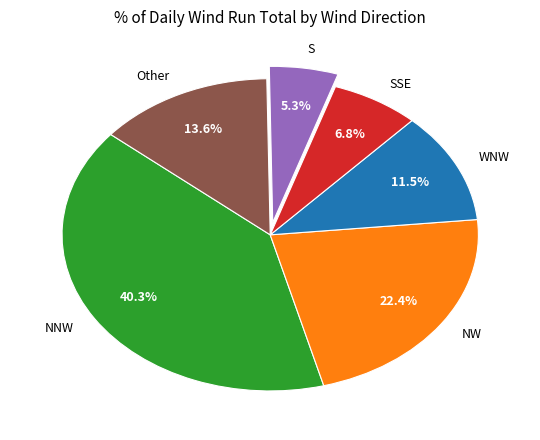

Is there any slice that represents more than half of the pie?

No